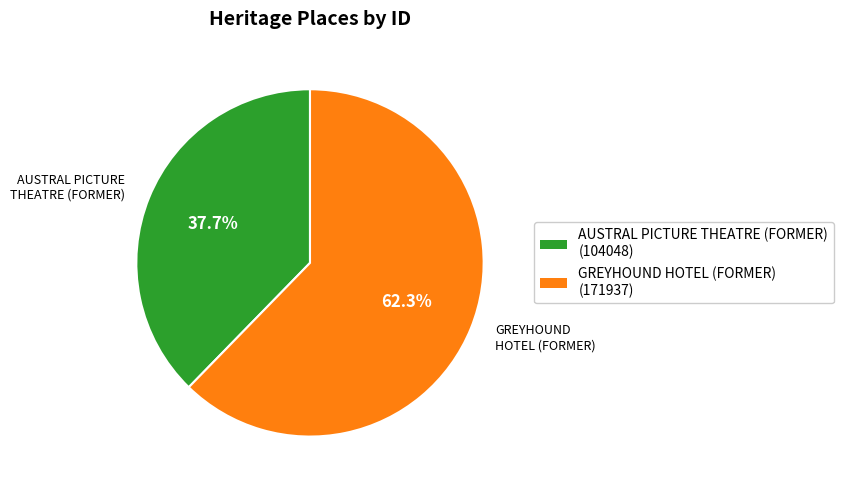

How much of the chart is everything except AUSTRAL PICTURE THEATRE (FORMER)?

62.3%